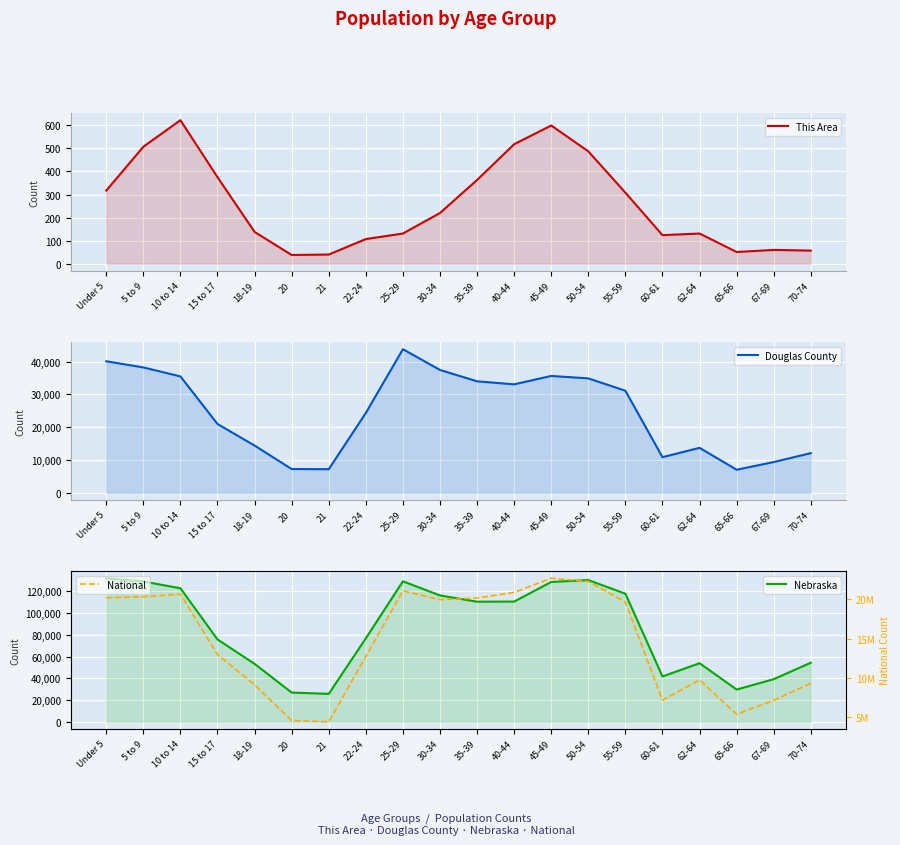

Which category has the highest value across all series?

45-49